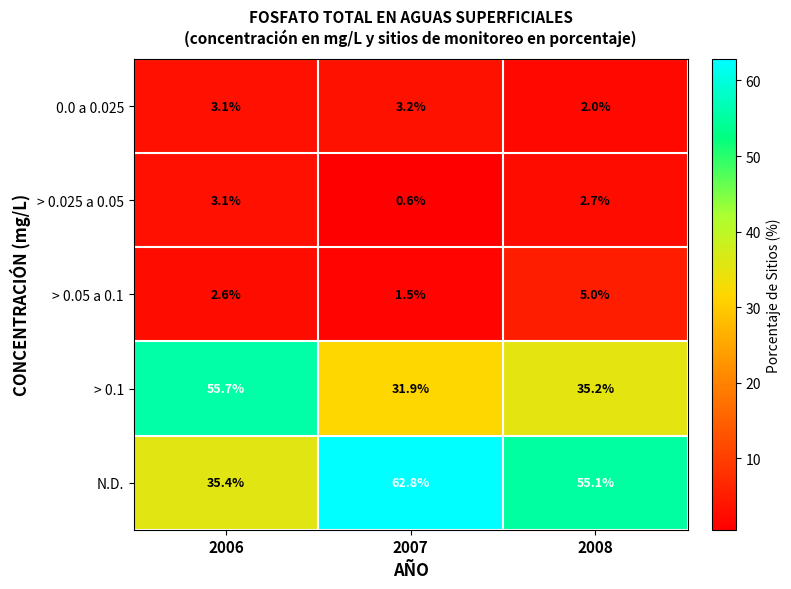

Rank the series by their maximum value, from highest to lowest.

N.D., > 0.1, > 0.05 a 0.1, 0.0 a 0.025, > 0.025 a 0.05